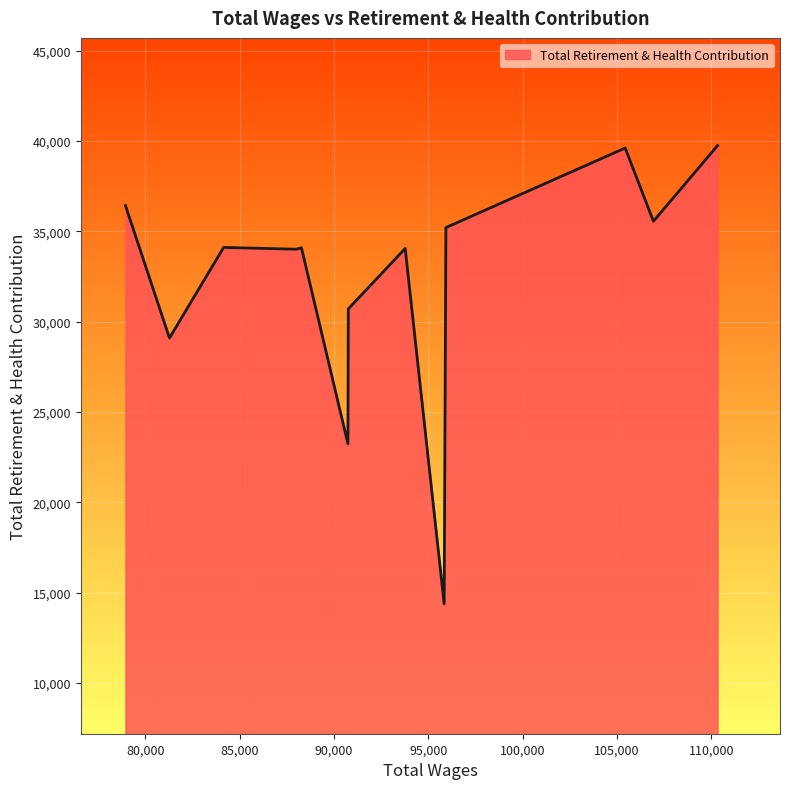

What is the minimum value shown in the chart?

14376